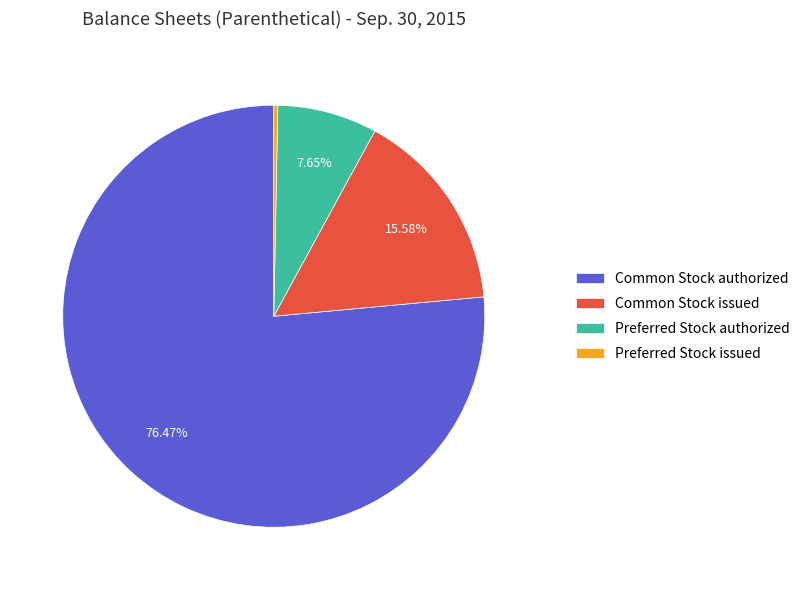

True or false: Common Stock authorized accounts for 76% of the total.

True